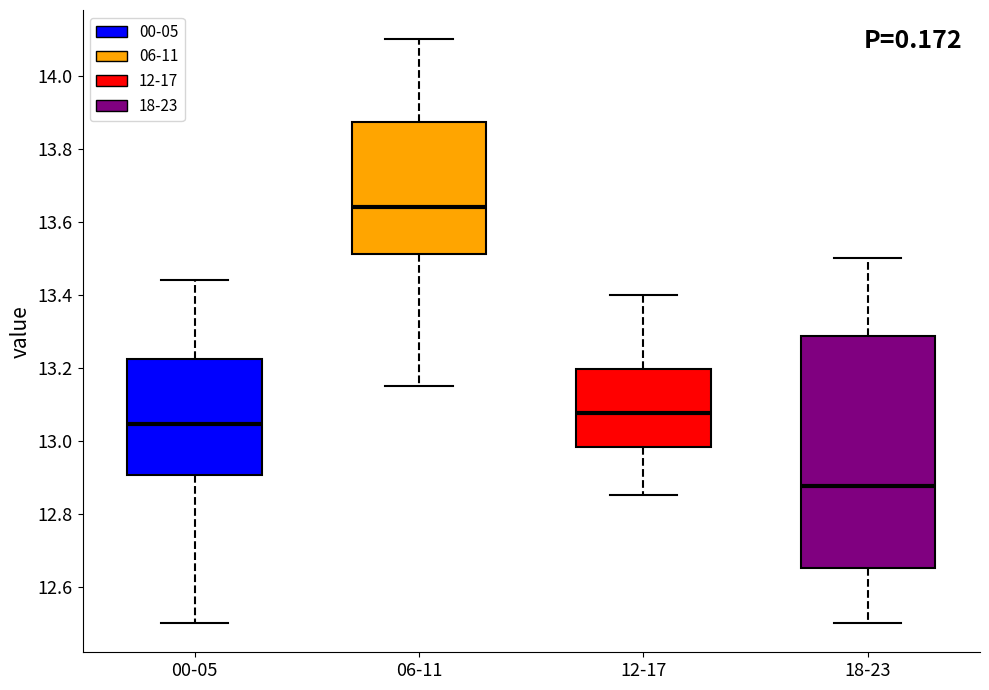

Which box is the tallest, from its lower edge to its upper edge?

18-23